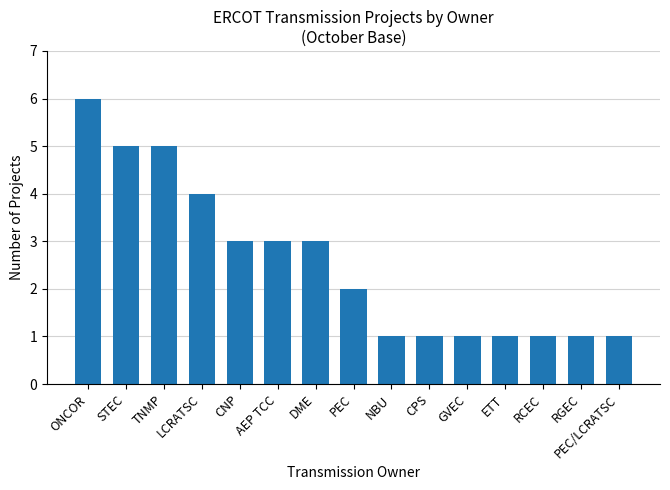

What value does the data have at TNMP?

5